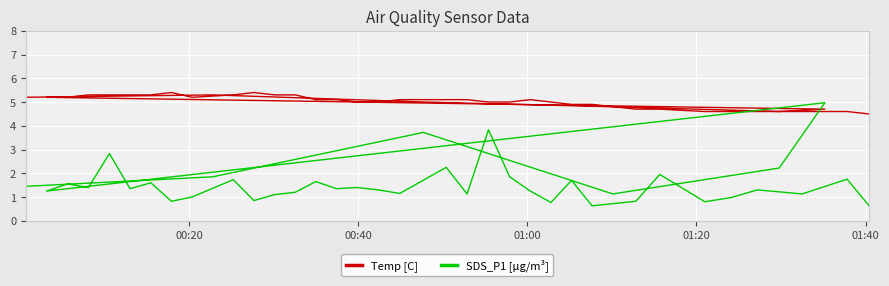

How many interior local valleys does the SDS_P1 [µg/m³] series have?

13